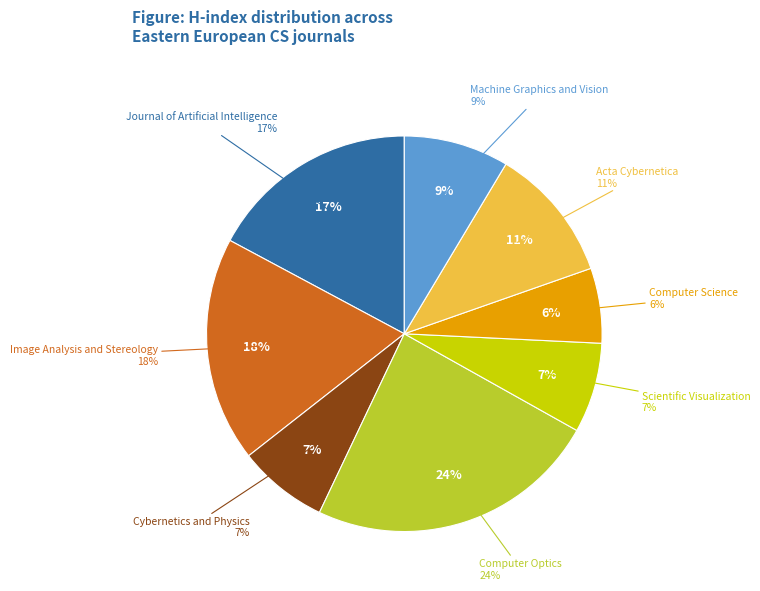

Which category has the smallest portion of the pie?

Computer Science